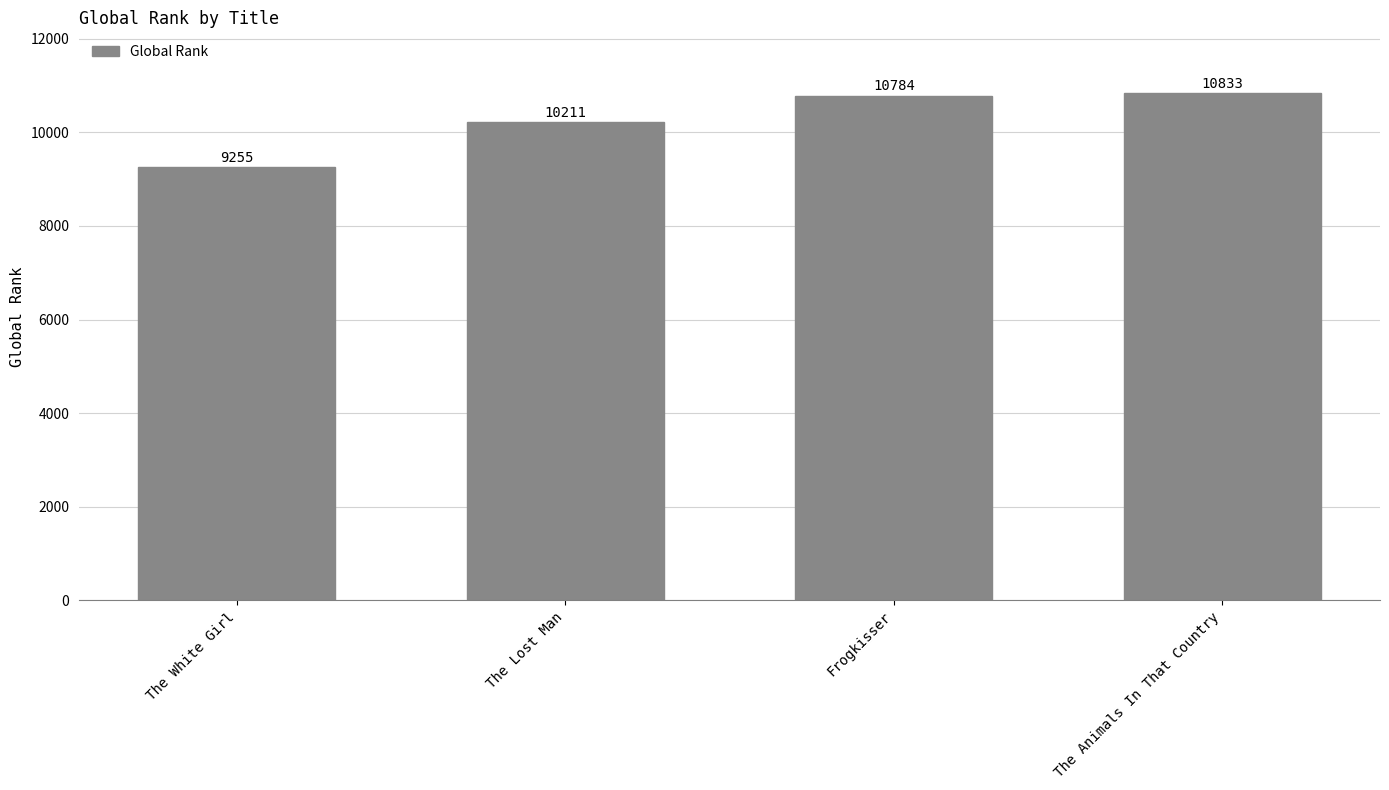

What is the difference between the maximum and minimum values?

1578